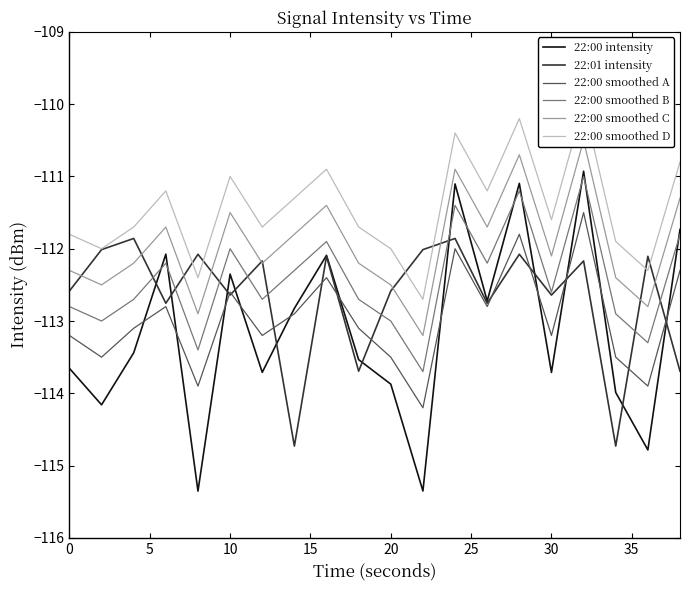

What is the average value of the 22:00 smoothed C series?

-111.9